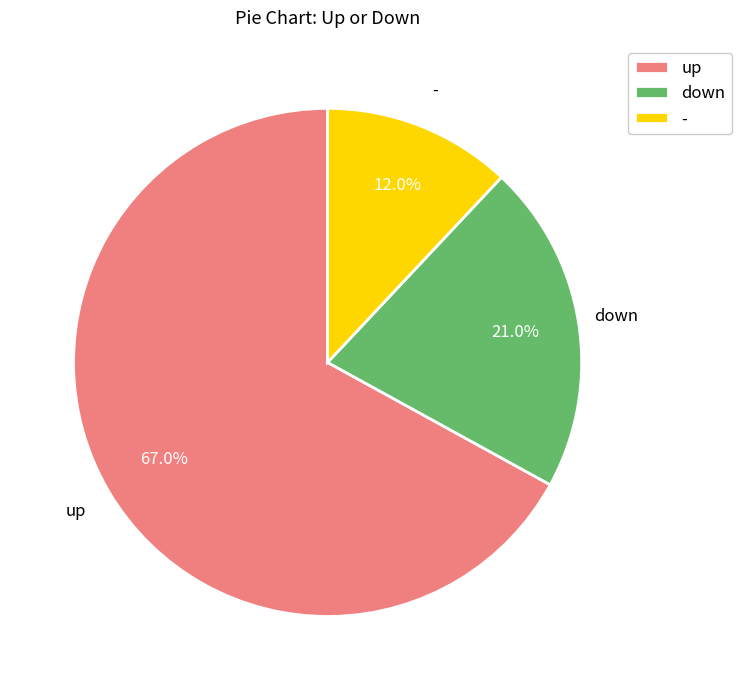

Which category has the smallest portion of the pie?

-